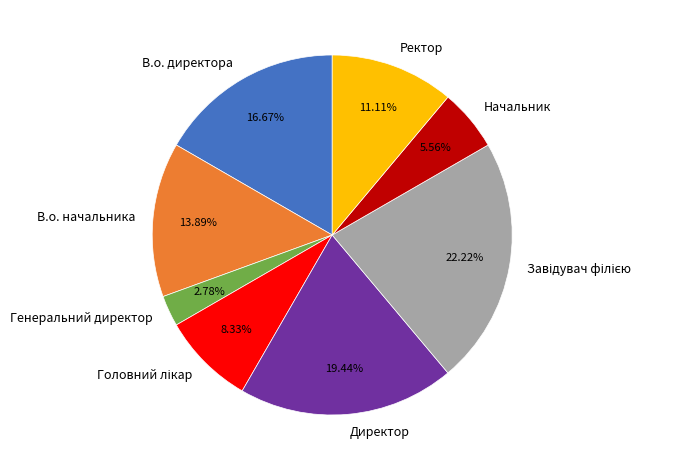

Is there a majority slice in this chart?

No